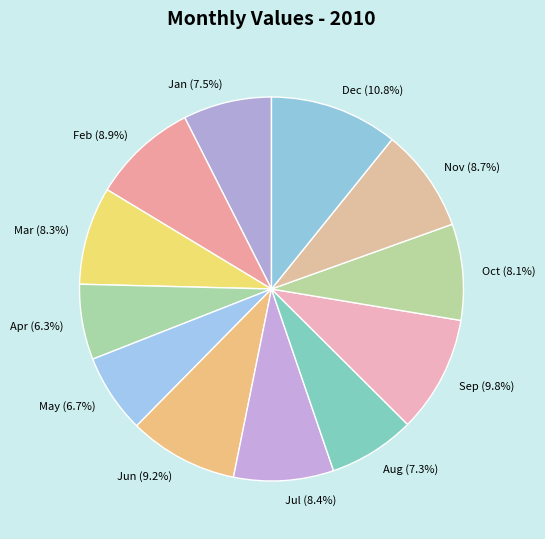

How many segments does this pie chart have?

12